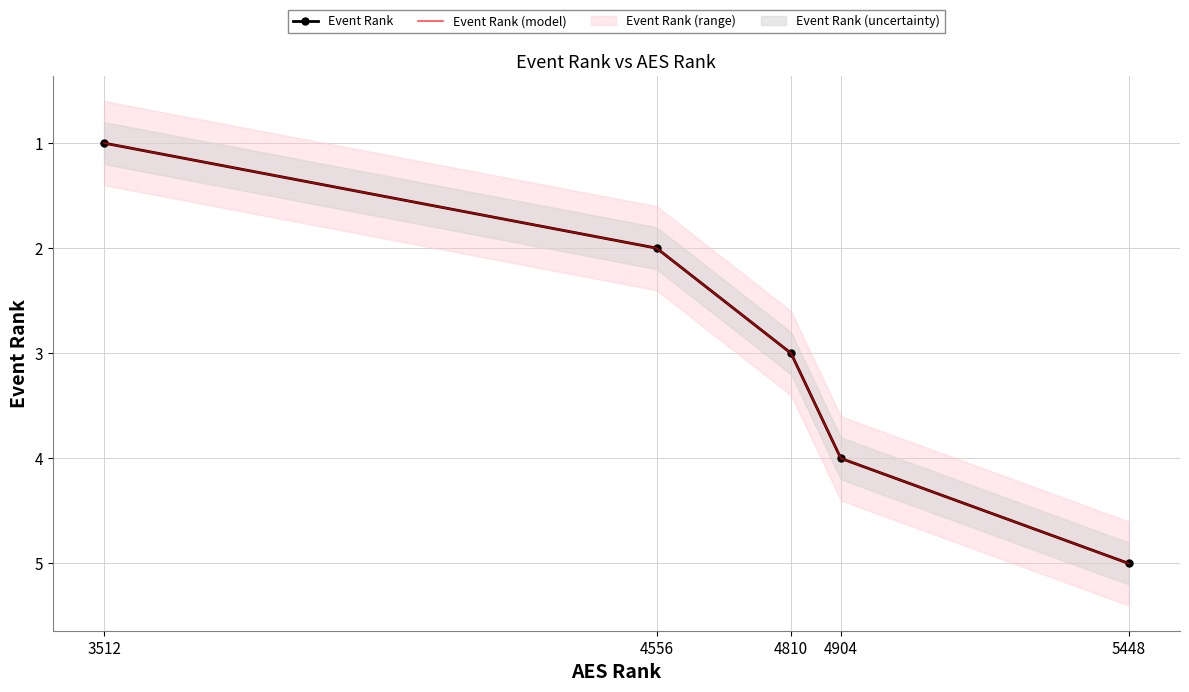

What is the difference between the Event Rank (model) values at 3512 and 4556?

1